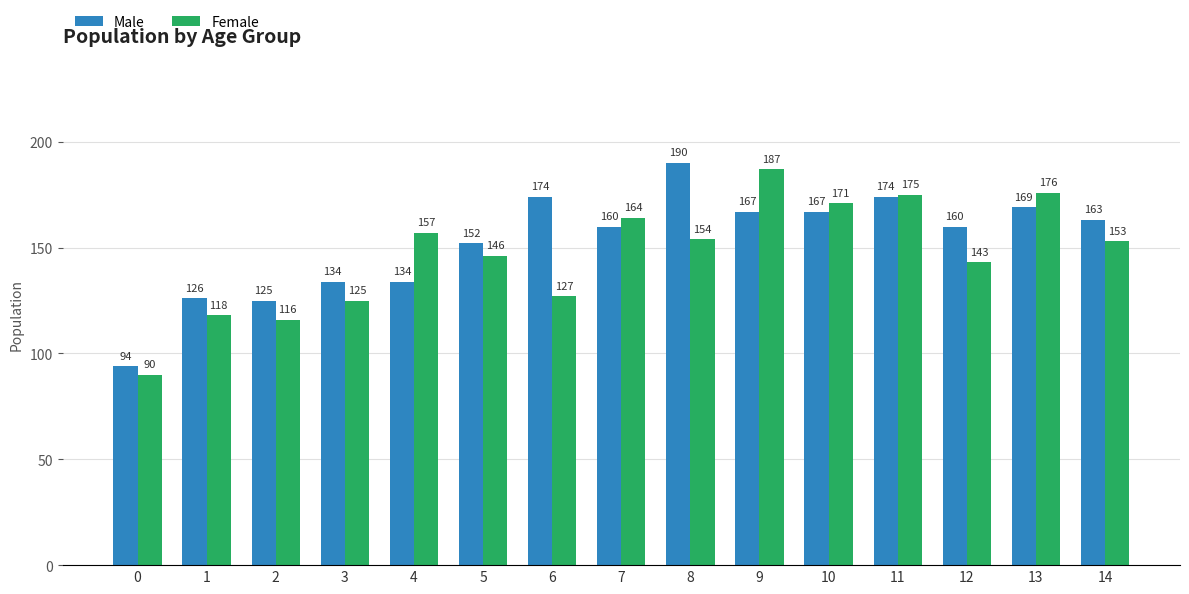

The Male series shows 134 at 4. True or false?

True